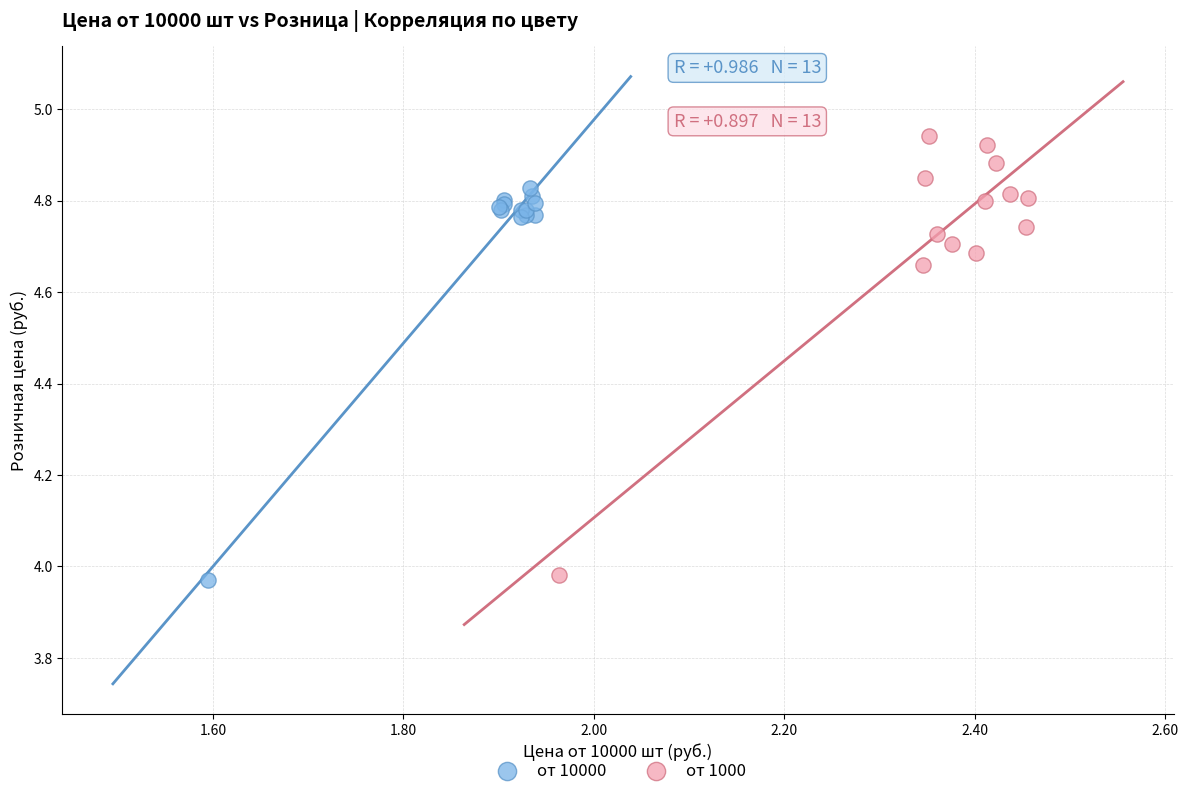

Which series reaches the maximum Y coordinate?

от 1000